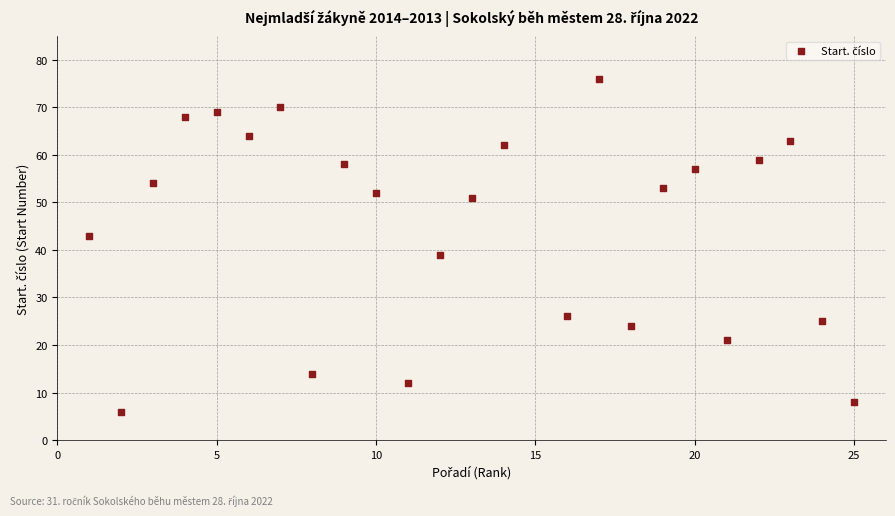

What is the range of Y values (max minus min)?

70